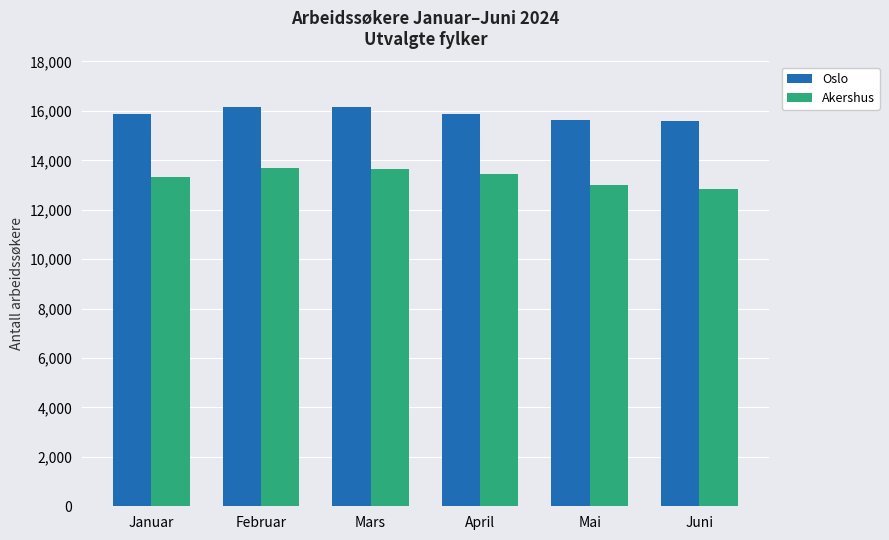

The value of Oslo at Mai is 15615. True or false?

True